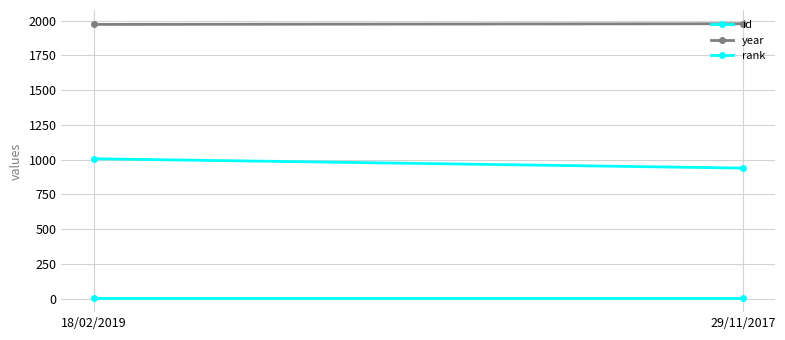

How many values in the id series are below 1006?

1